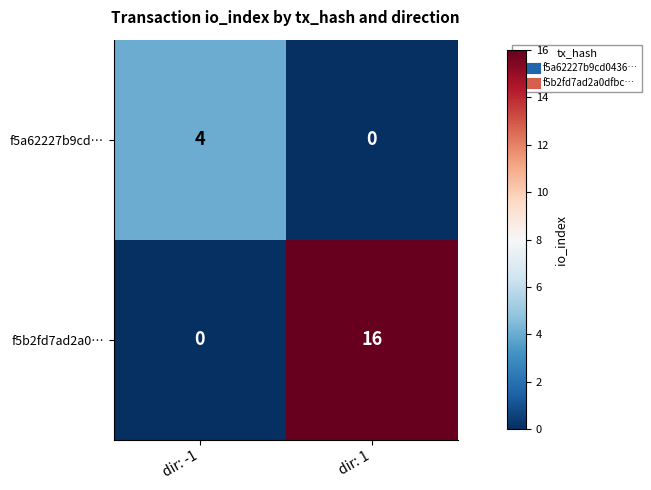

List the series in order of their peak value, lowest first.

f5a62227b9cd…, f5b2fd7ad2a0…